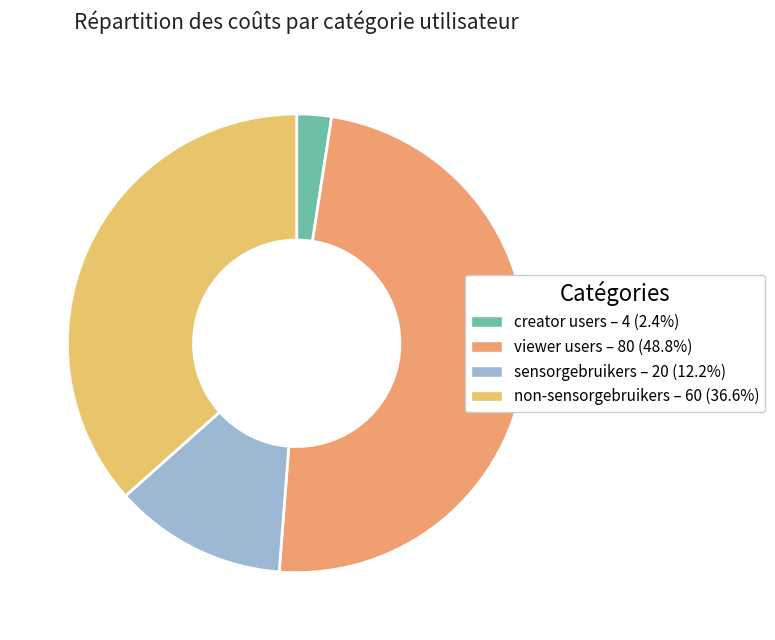

To the nearest percent, what percentage of the pie is viewer users?

49%